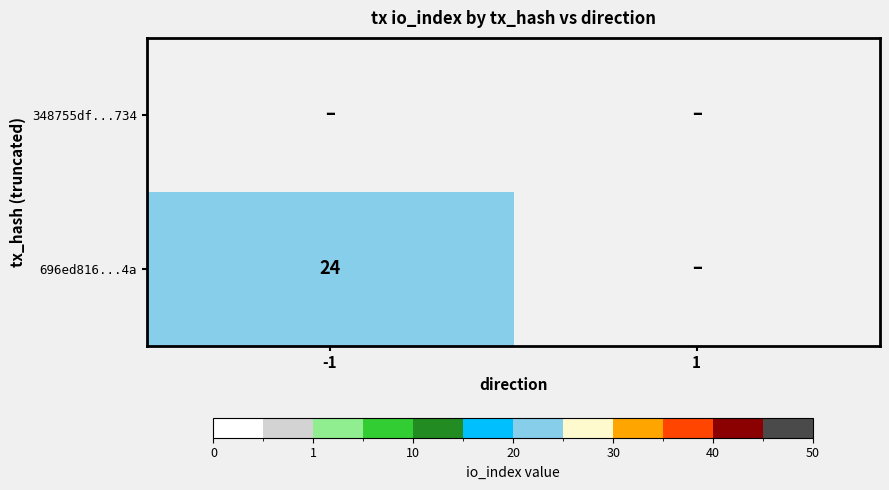

Rank the series by their average value, from highest to lowest.

696ed816...4a, 348755df...734